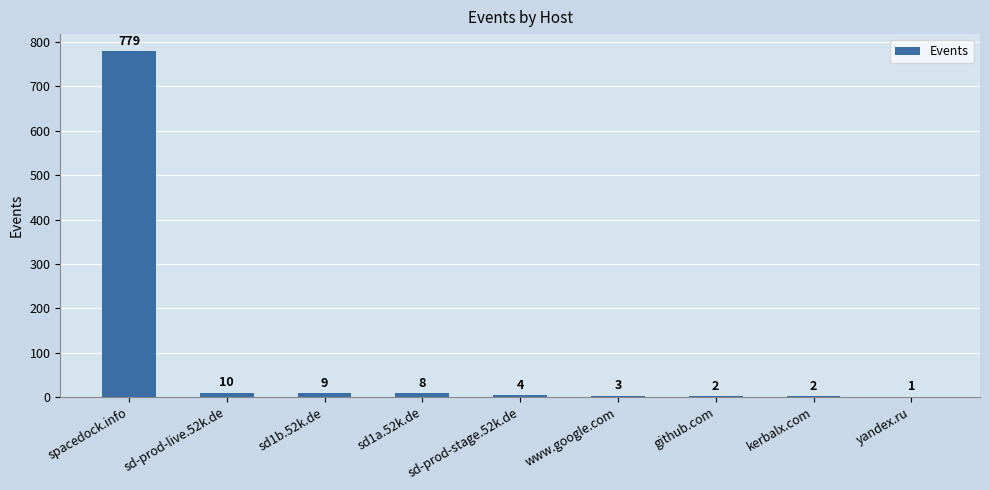

Which category has the highest value across all series?

spacedock.info